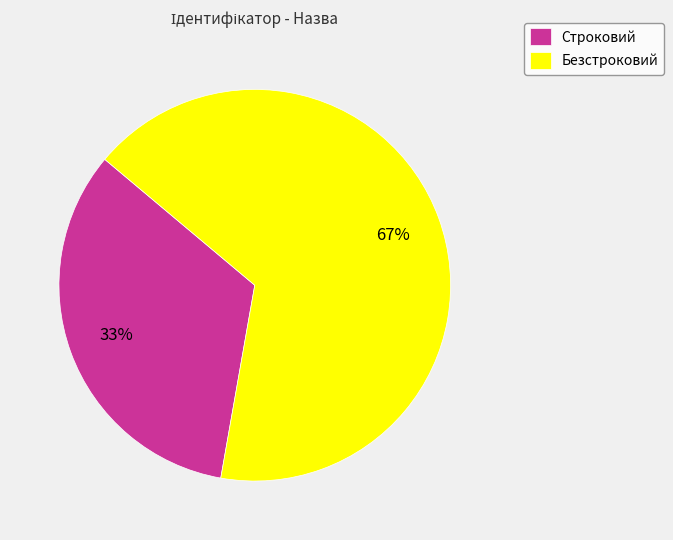

What is the largest slice in the pie chart?

Безстроковий